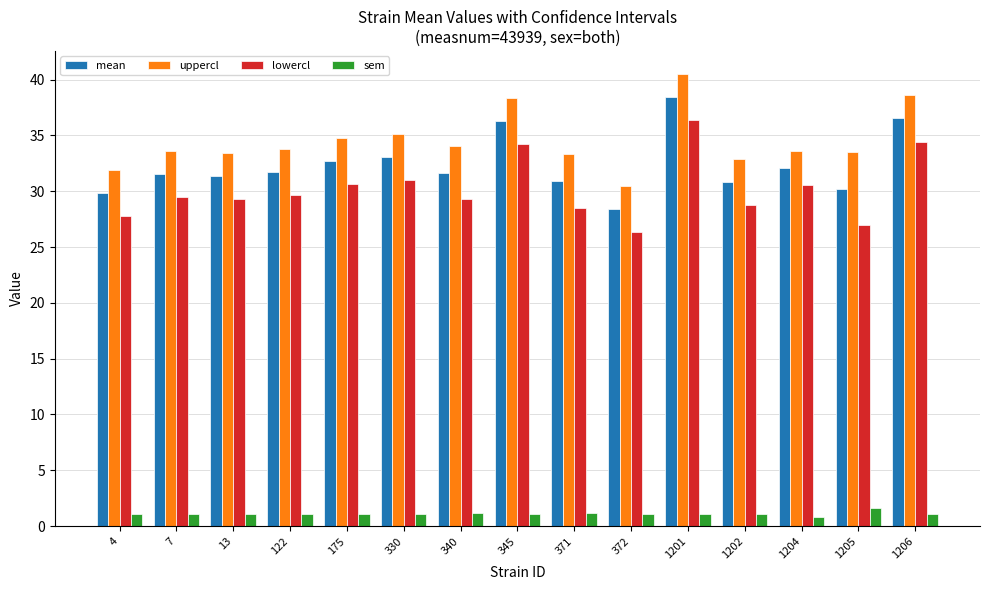

List the series in order of their peak value, highest first.

uppercl, mean, lowercl, sem